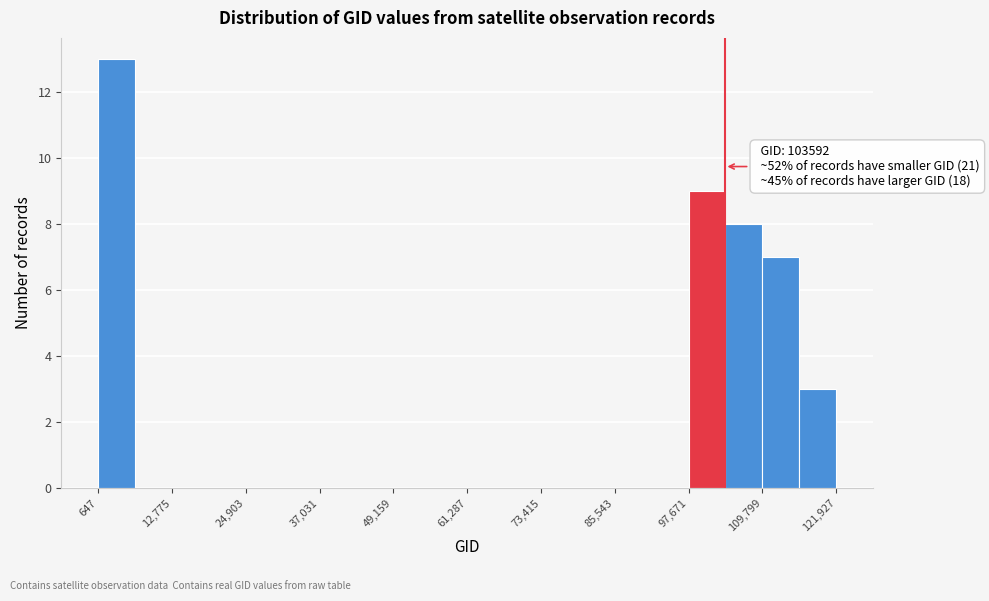

Around what value on the x-axis is the tallest bar? Give the approximate position of its centre, as read against the axis.

4000